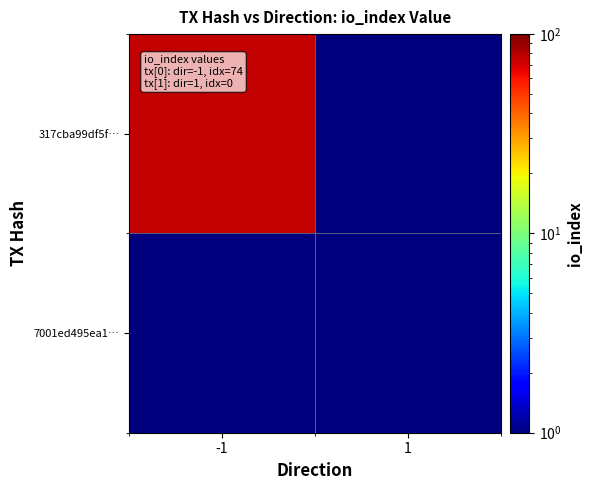

Reading right to left, what are all the values shown in this chart?

317cba99df5f…: 1=1	-1=75
7001ed495ea1…: 1=1	-1=1